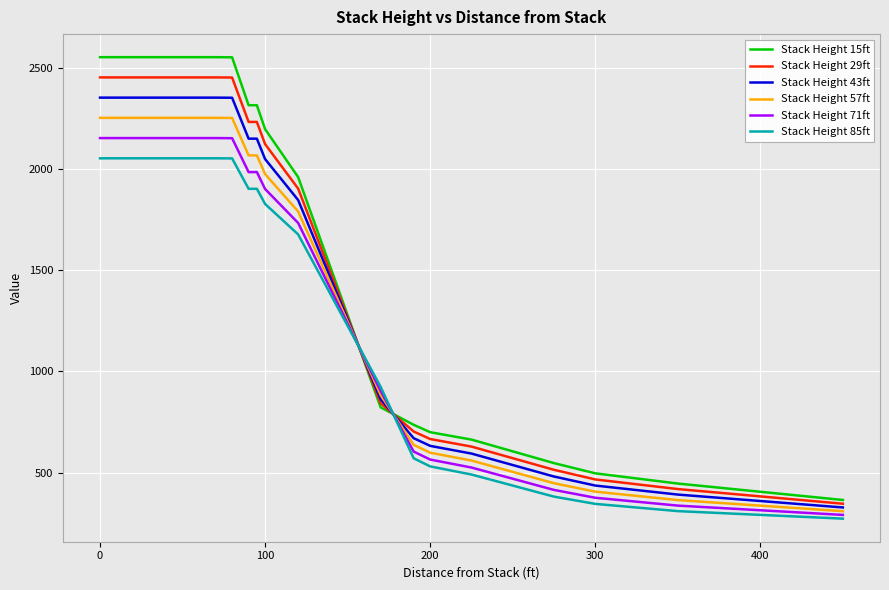

Which series has the widest spread of values?

Stack Height 15ft